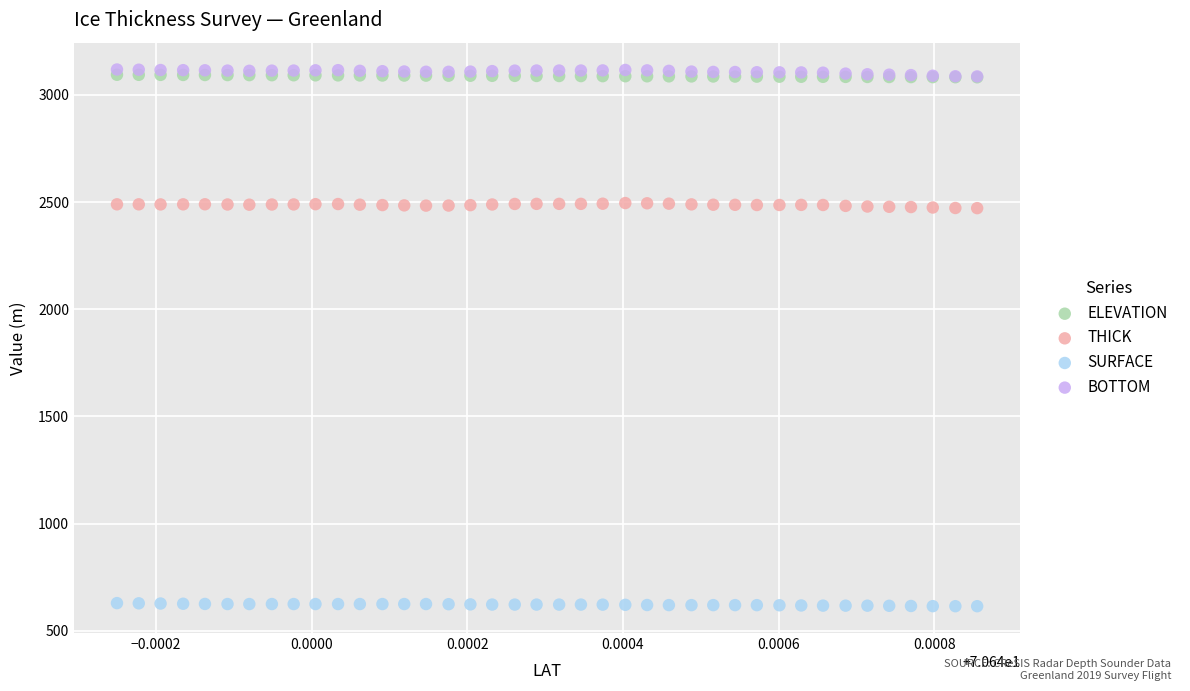

What are all the series names shown in the legend?

ELEVATION, THICK, SURFACE, BOTTOM